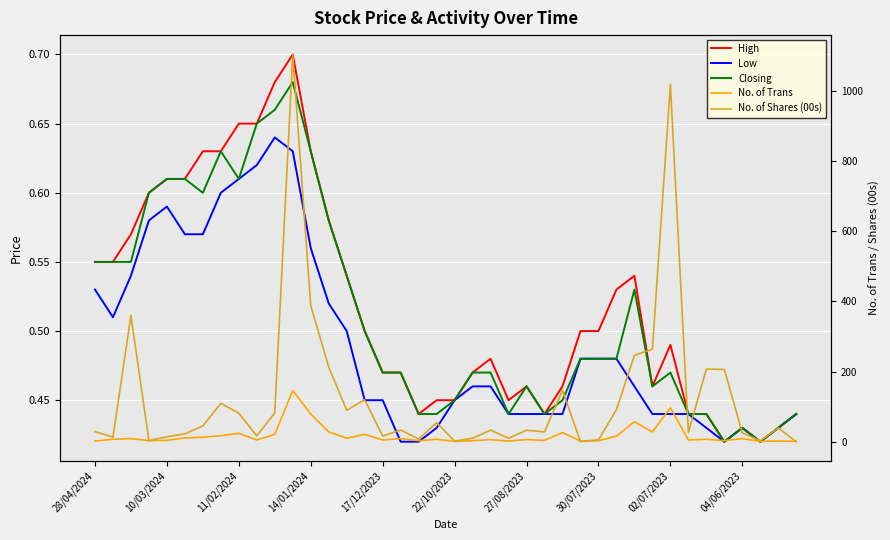

Read the No. of Trans value at 19.

7.0